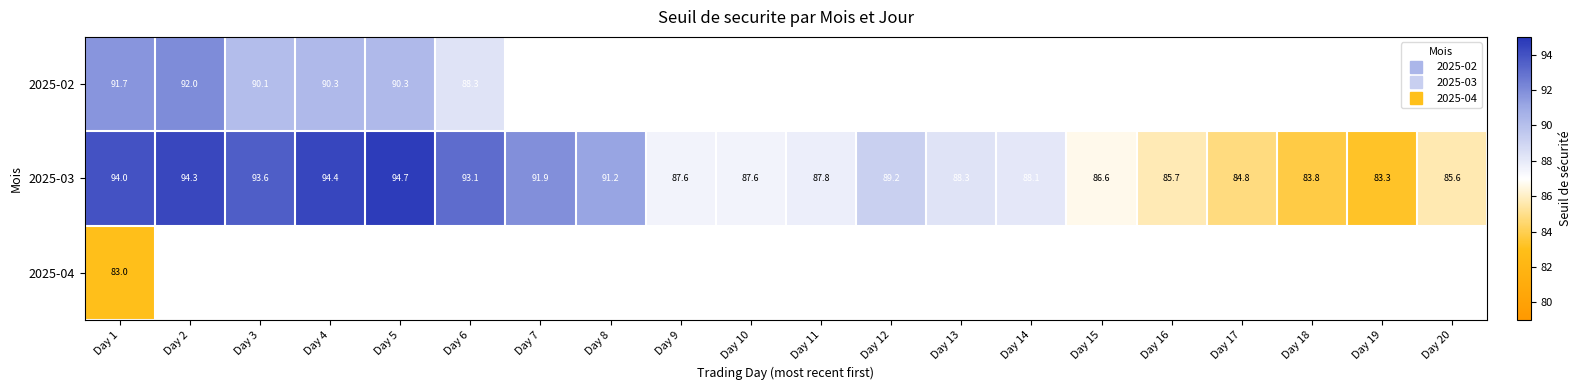

Between Day 3 and Day 18, which series saw the biggest shift?

2025-03